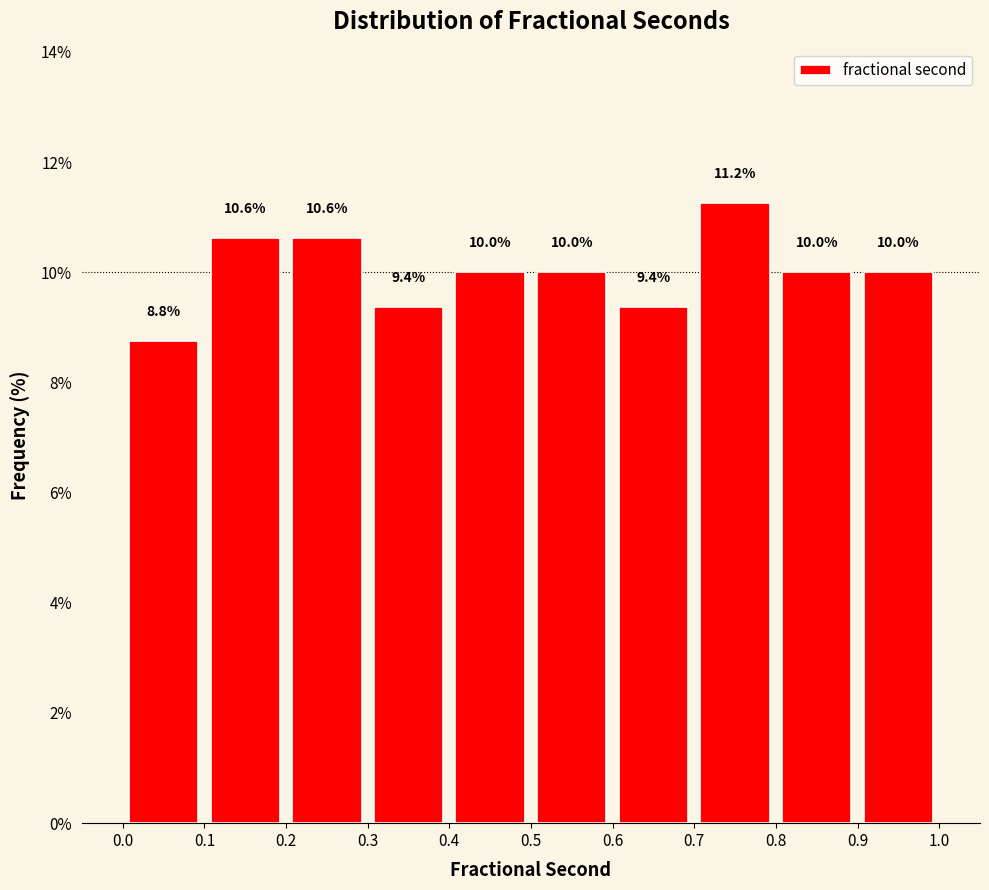

What is the height of the bar covering 0.3 to 0.4 on the x-axis?

9.4